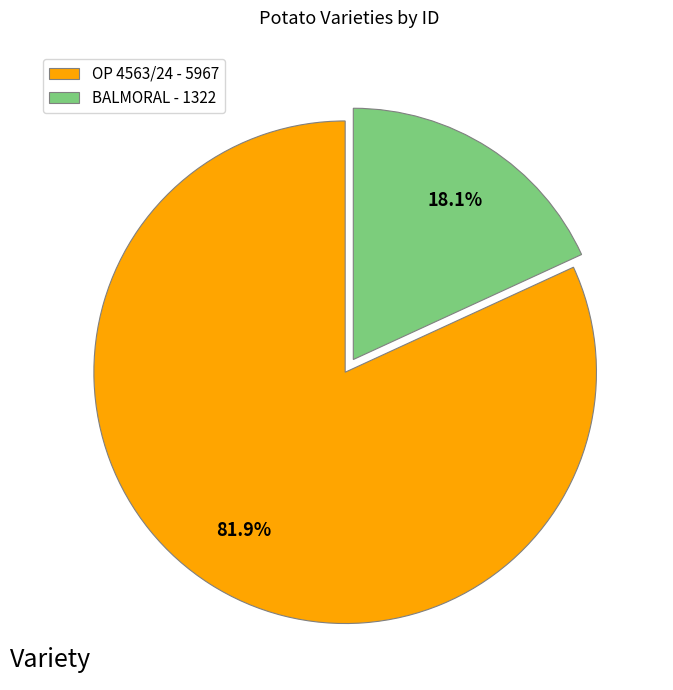

To the nearest percent, what is the difference between the largest and smallest slice percentages?

64%